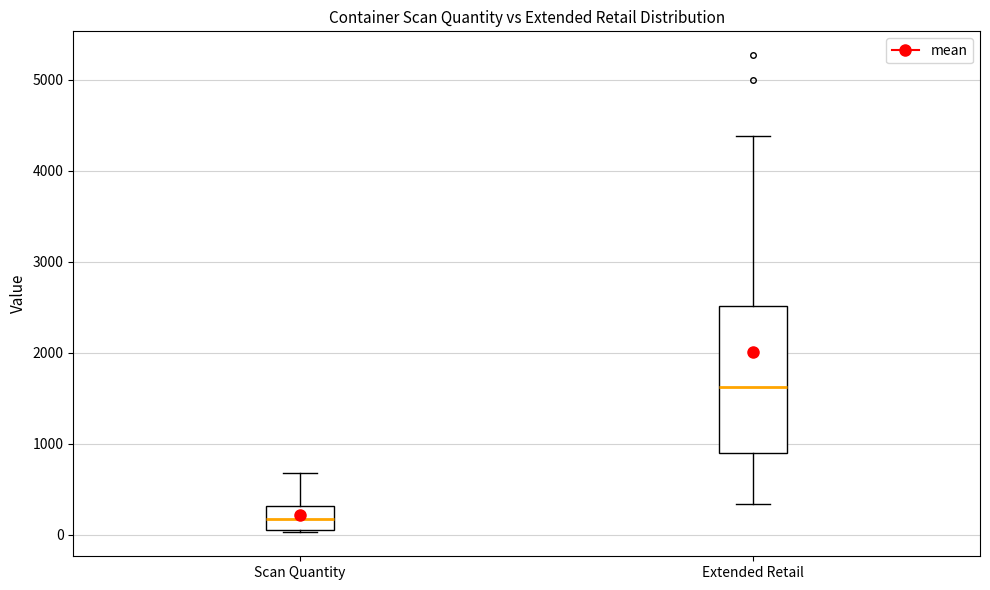

Which box's median line is the lowest?

Scan Quantity